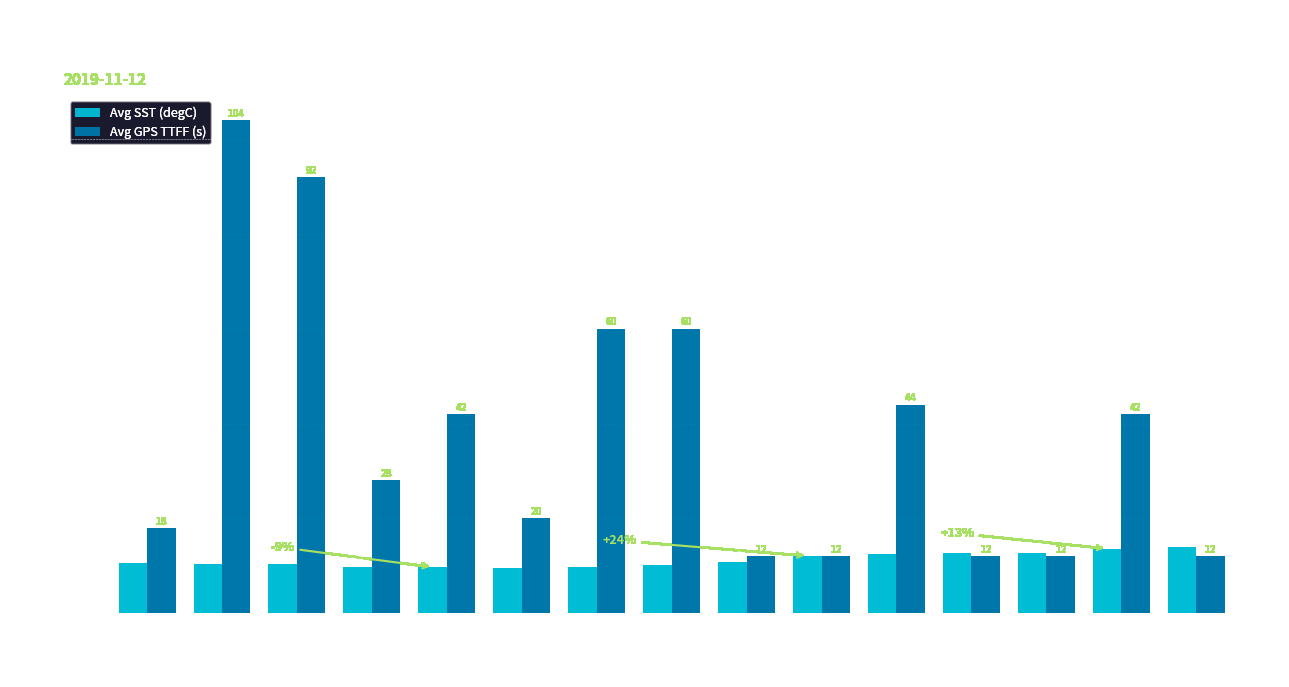

Where does the Avg SST (degC) series first go above 10?

00:00